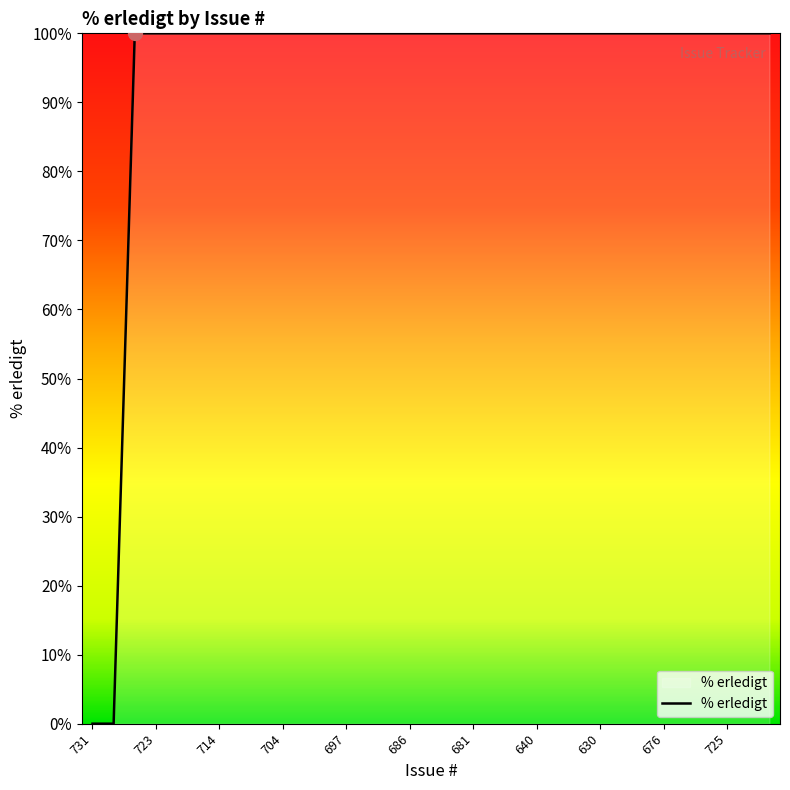

What is the difference between the maximum and minimum values?

100